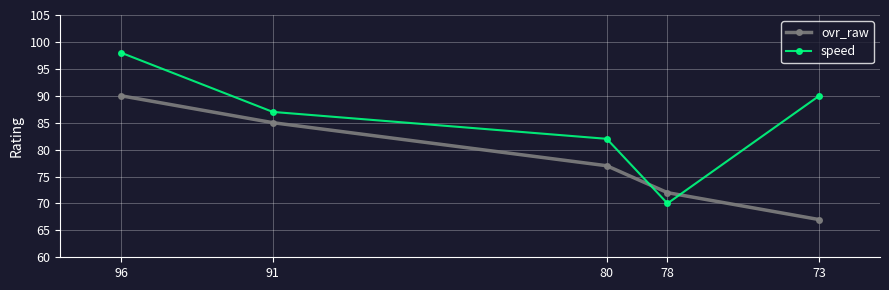

Reading left to right, list all the values displayed in this chart.

ovr_raw: 96=90	91=85	80=77	78=72	73=67
speed: 96=98	91=87	80=82	78=70	73=90